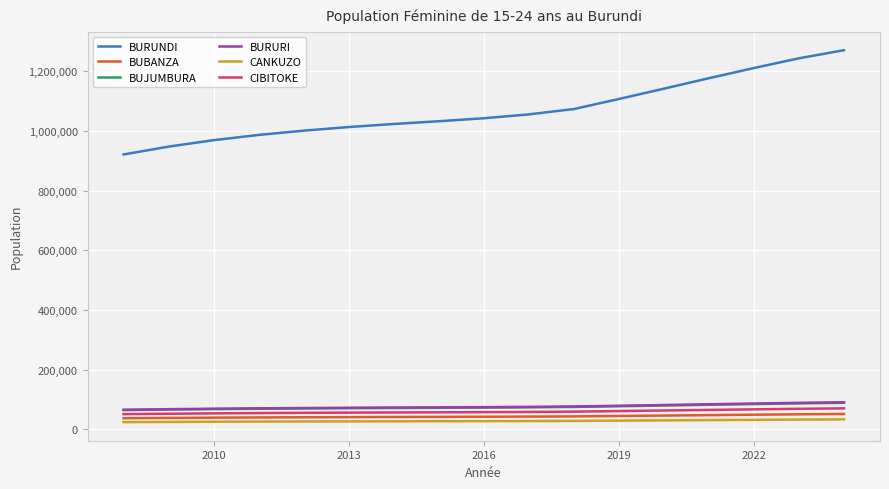

True or false: BURUNDI and CIBITOKE cross at least once.

False